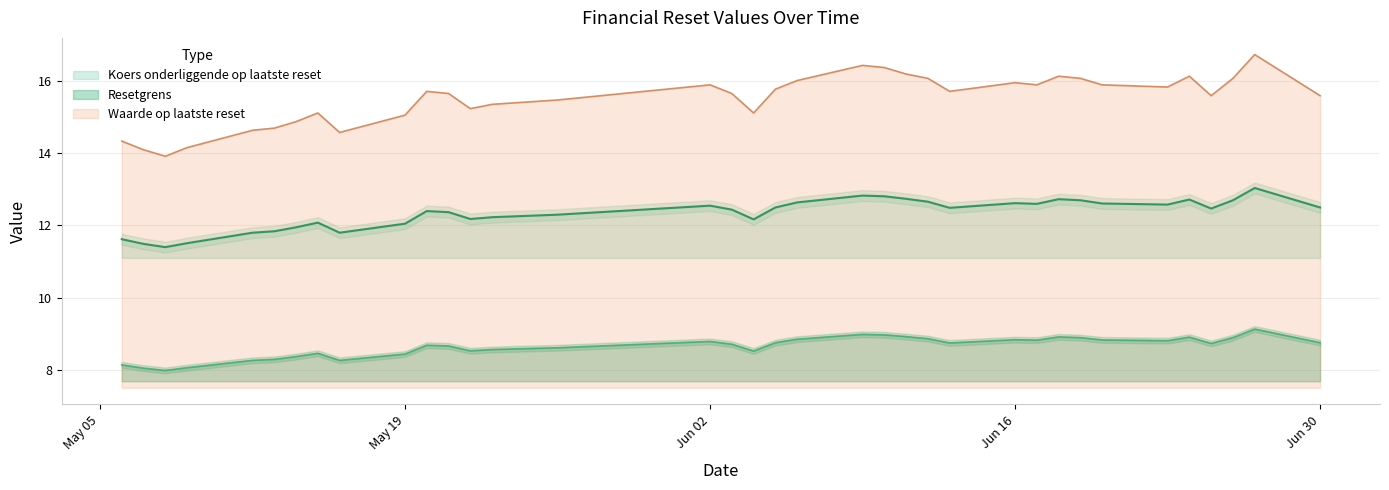

The Waarde op laatste reset series shows 6.2 at Jun 30. True or false?

False